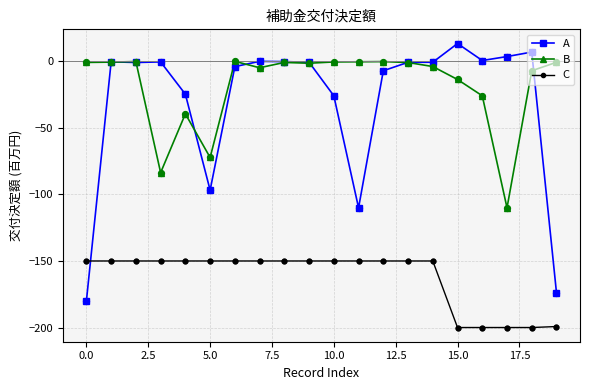

Which series has the widest spread of values?

A